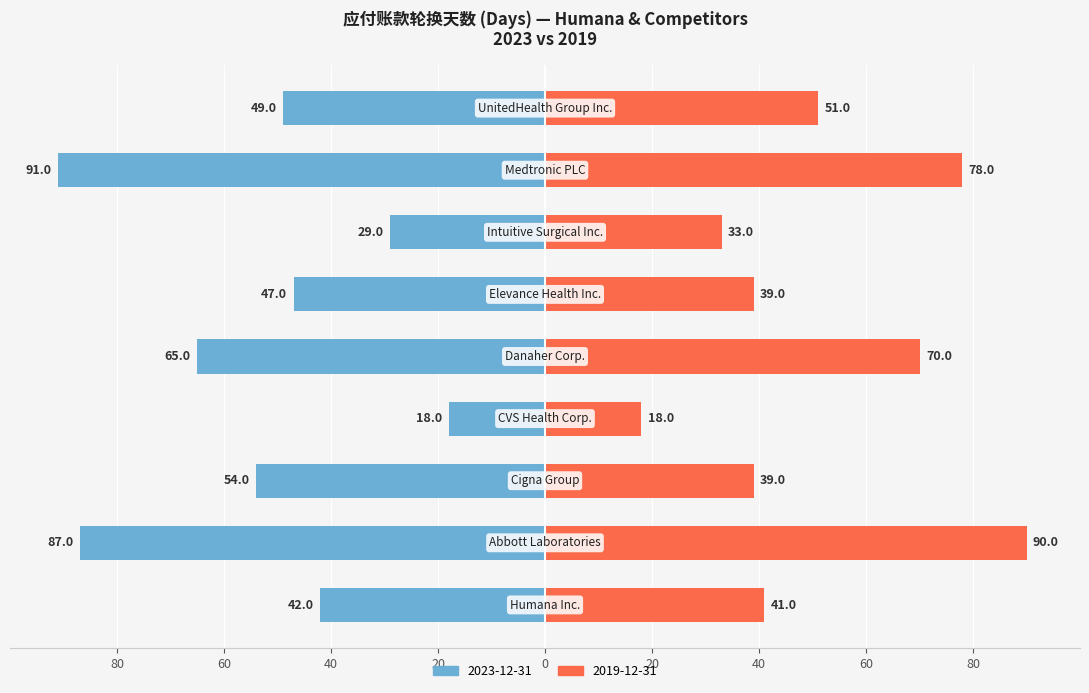

What is the difference between the second highest and second lowest values in the 2023-12-31 series?

58